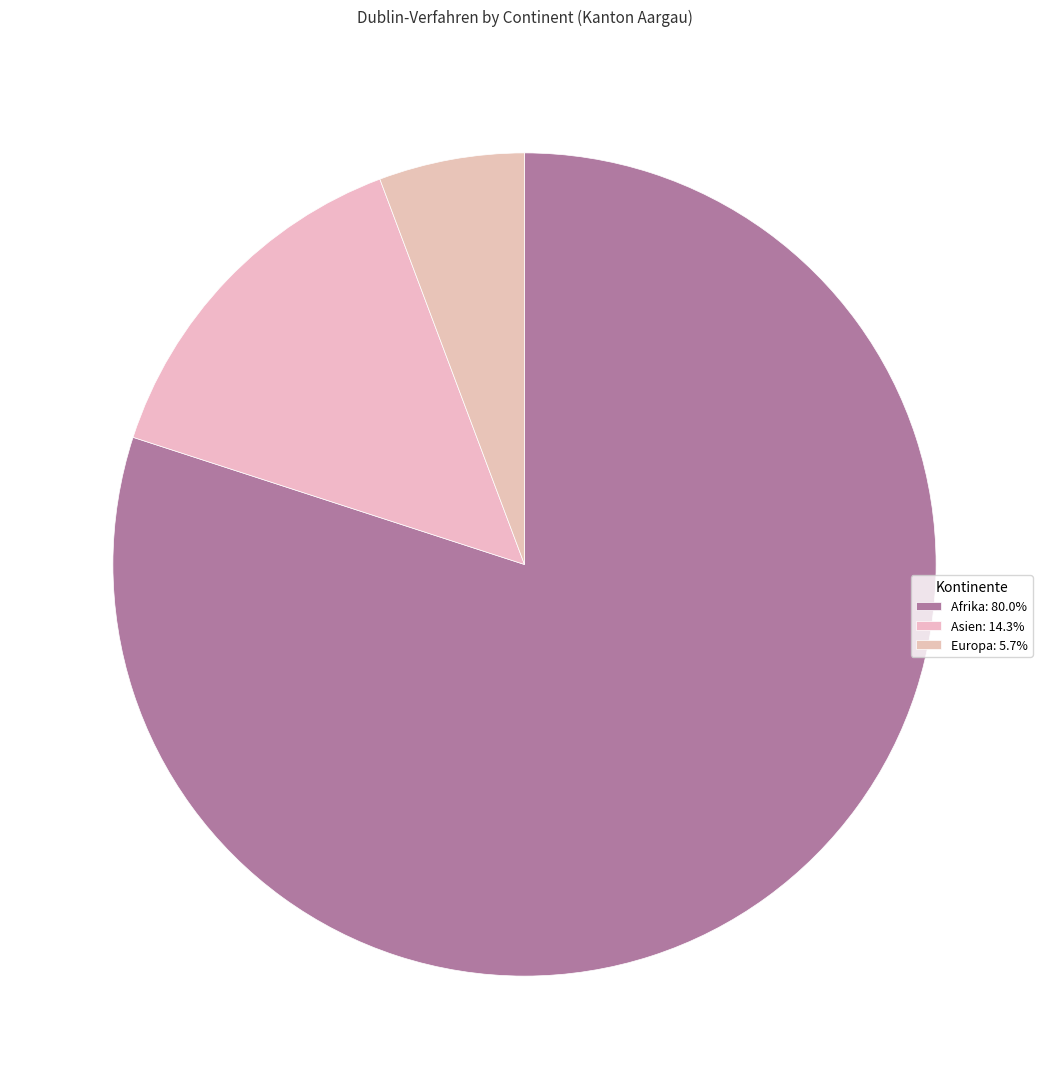

Count the number of slices in the pie.

3